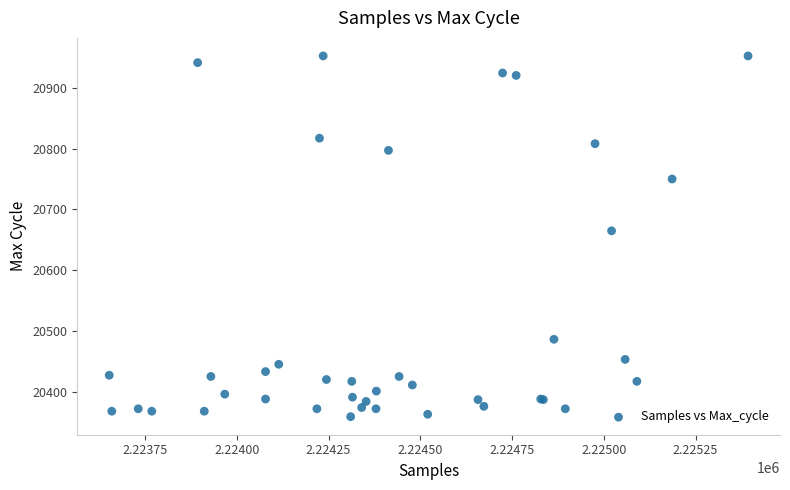

What Y value in the scatter plot is closest to 20656?

20665